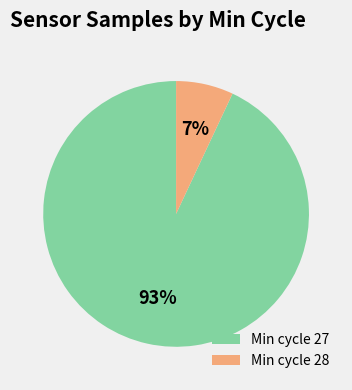

Approximately how many times larger is the value at Min cycle 27 compared to Min cycle 28?

13.3